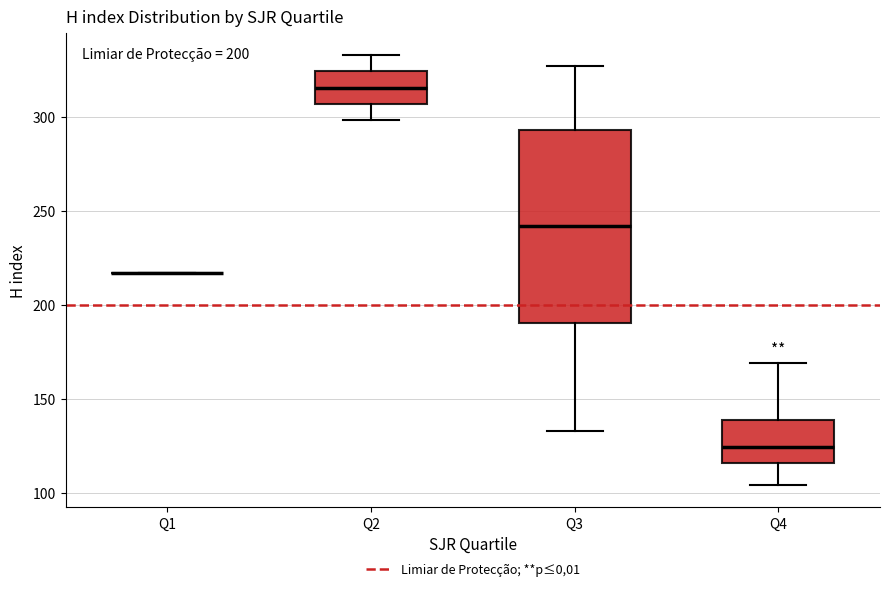

Which box is the tallest, from its lower edge to its upper edge?

Q3